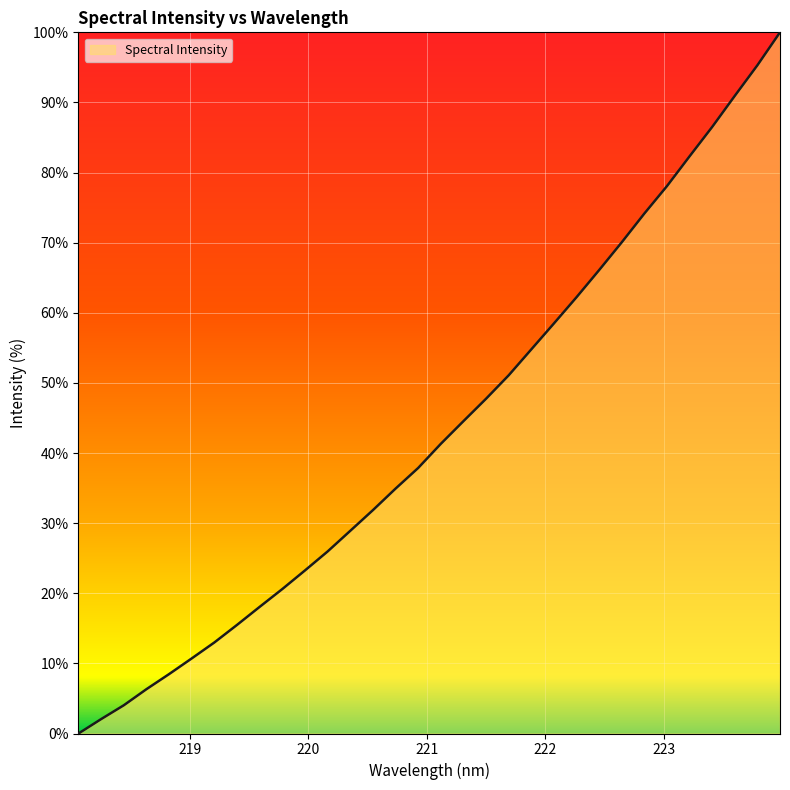

What is the maximum value shown in the chart?

100.0